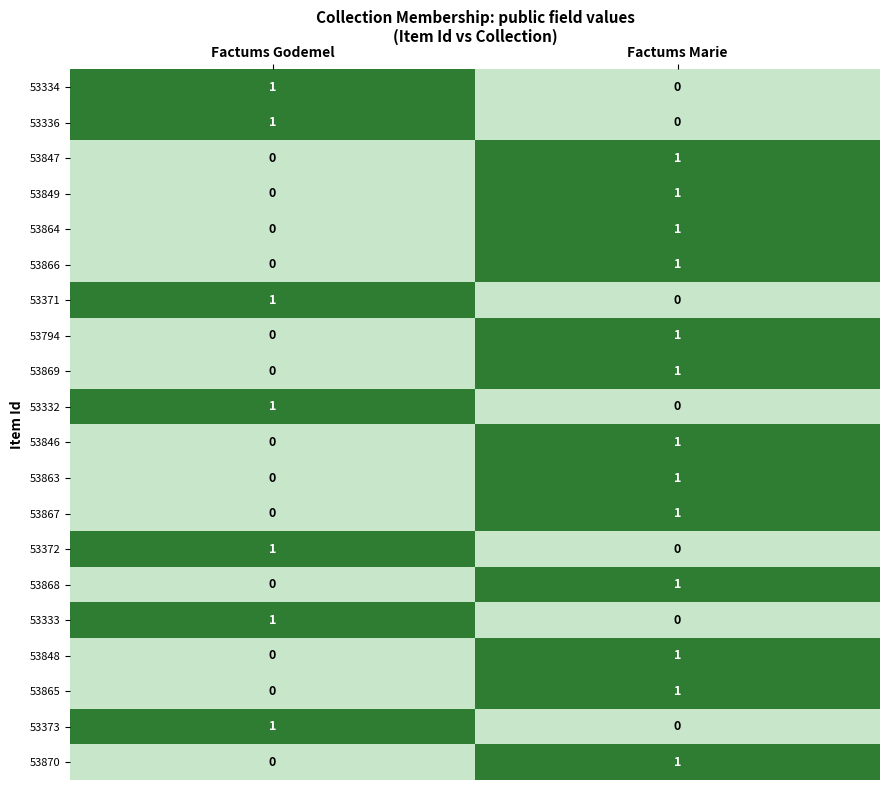

At which label is 53336 closest to 0?

Factums Marie